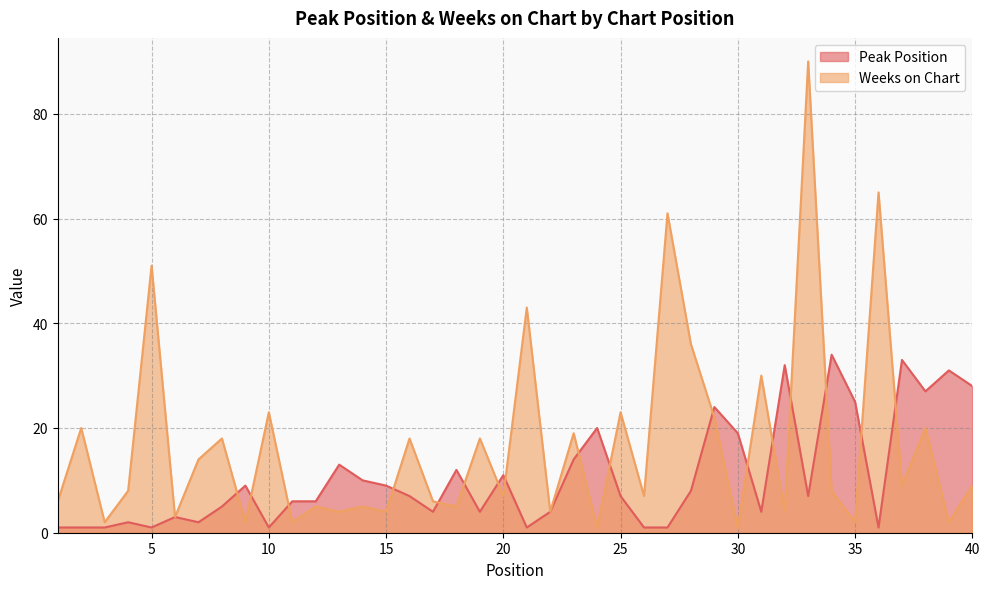

True or false: Peak Position has a value of 8 at 28.

True